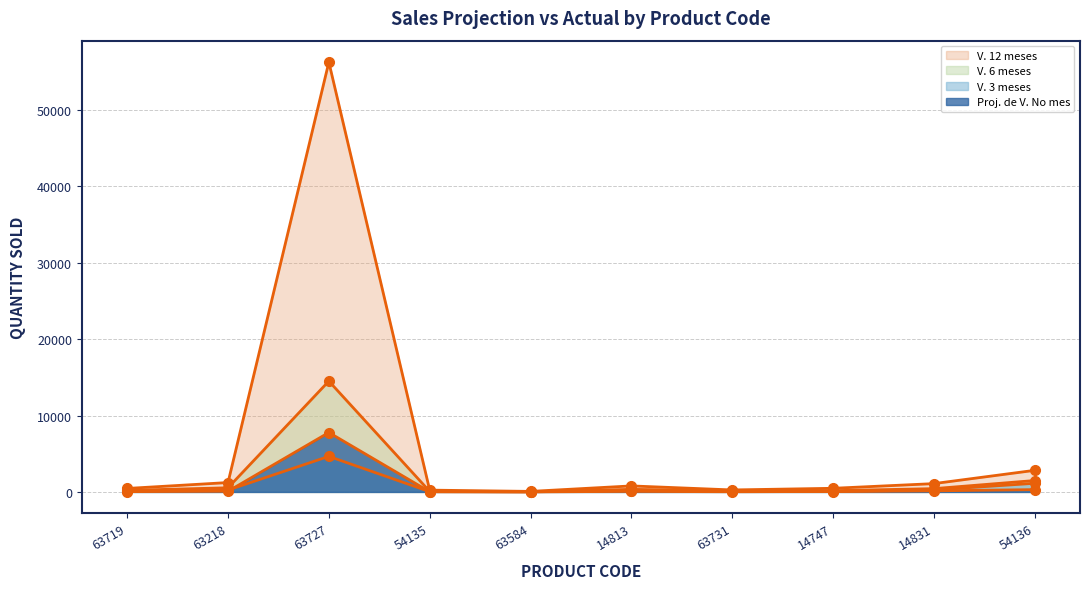

Is the value of V. 3 meses at 54136 greater than the value of V. 12 meses at 63584?

Yes